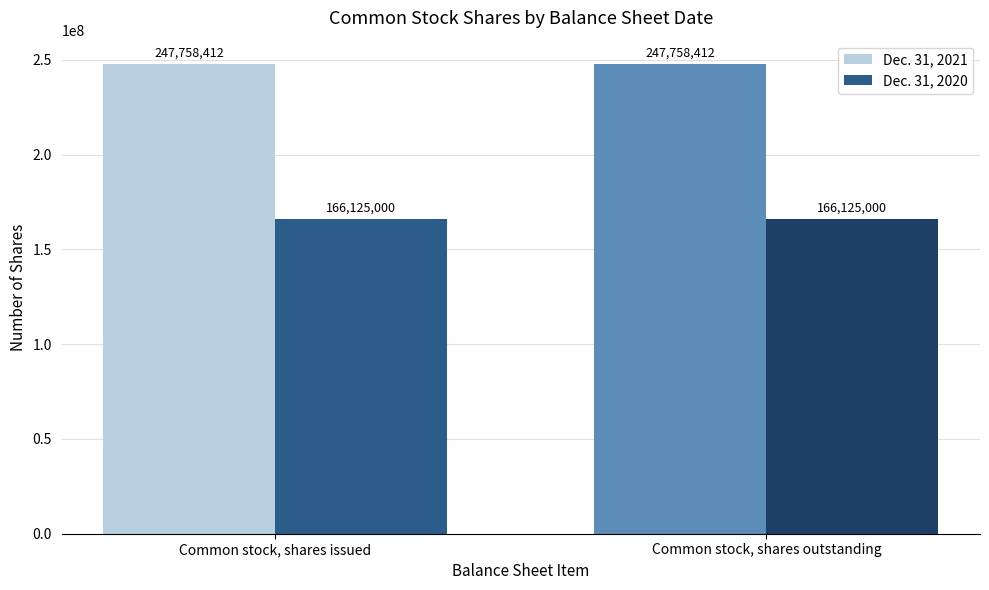

Rank the series by their average value, from highest to lowest.

Dec. 31, 2021, Dec. 31, 2020